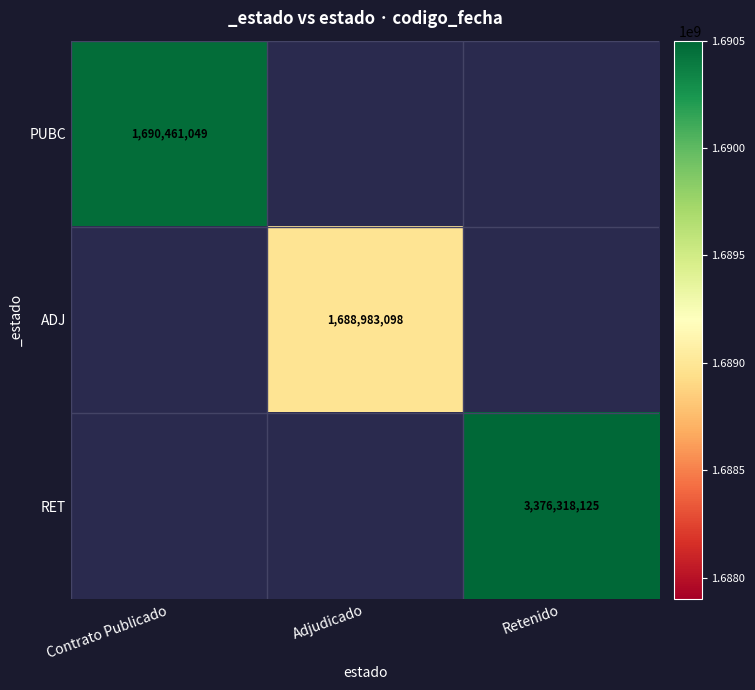

The ADJ series shows 798697860 at Adjudicado. True or false?

False